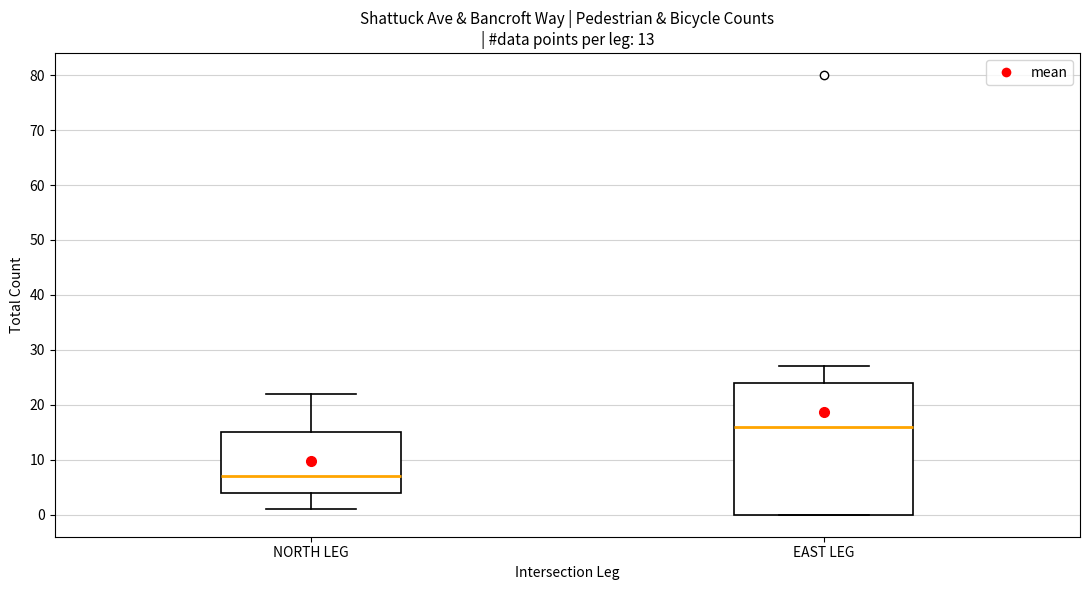

Comparing the boxes themselves (not the whiskers), which one is the tallest?

EAST LEG